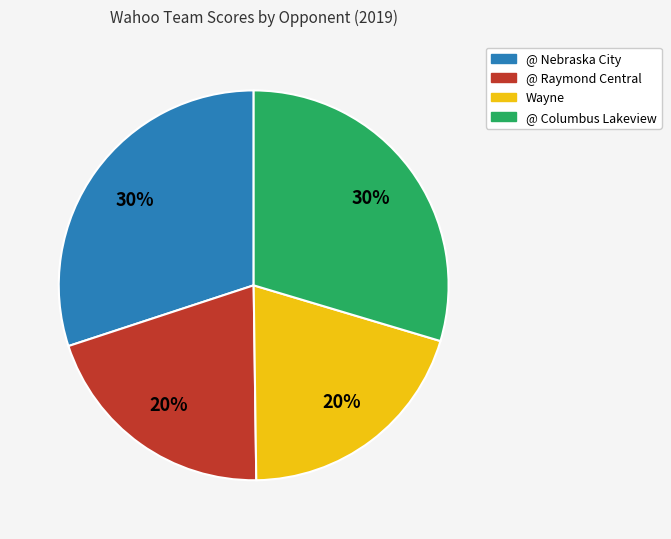

True or false: Wayne accounts for 31% of the total.

False